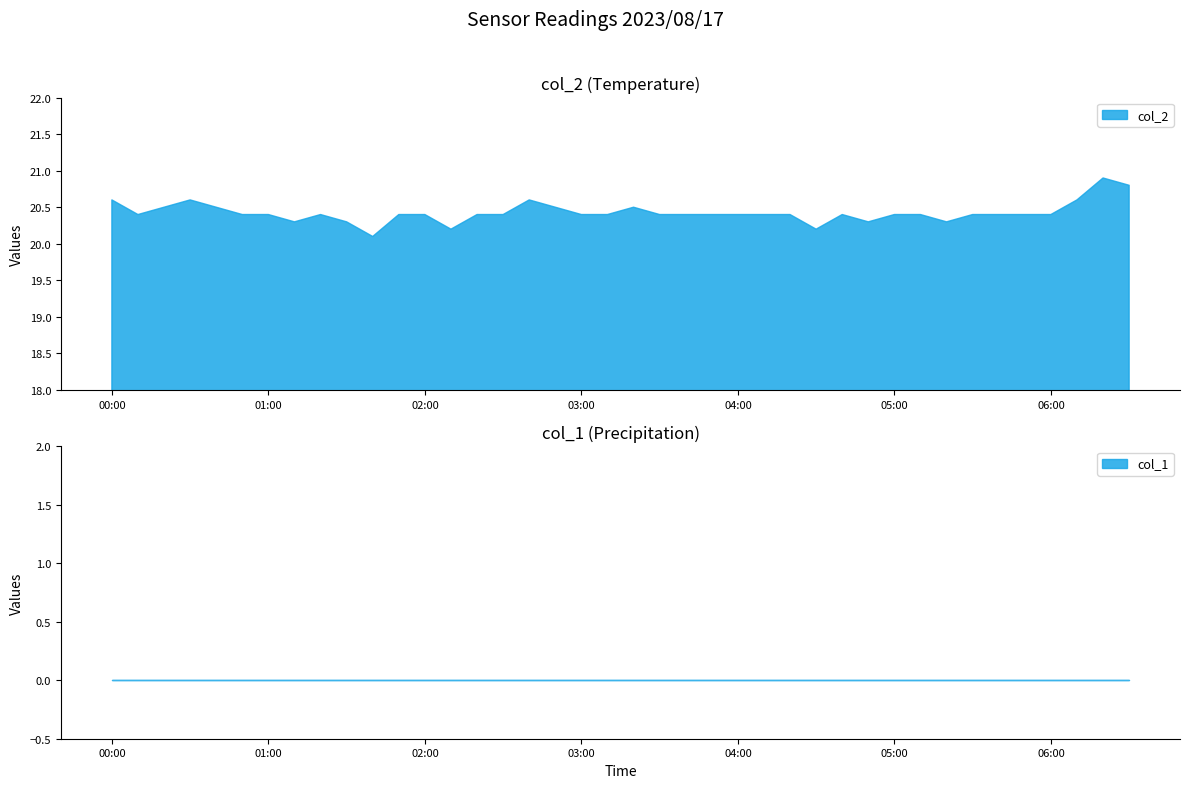

Which series has the largest range (max minus min)?

col_2